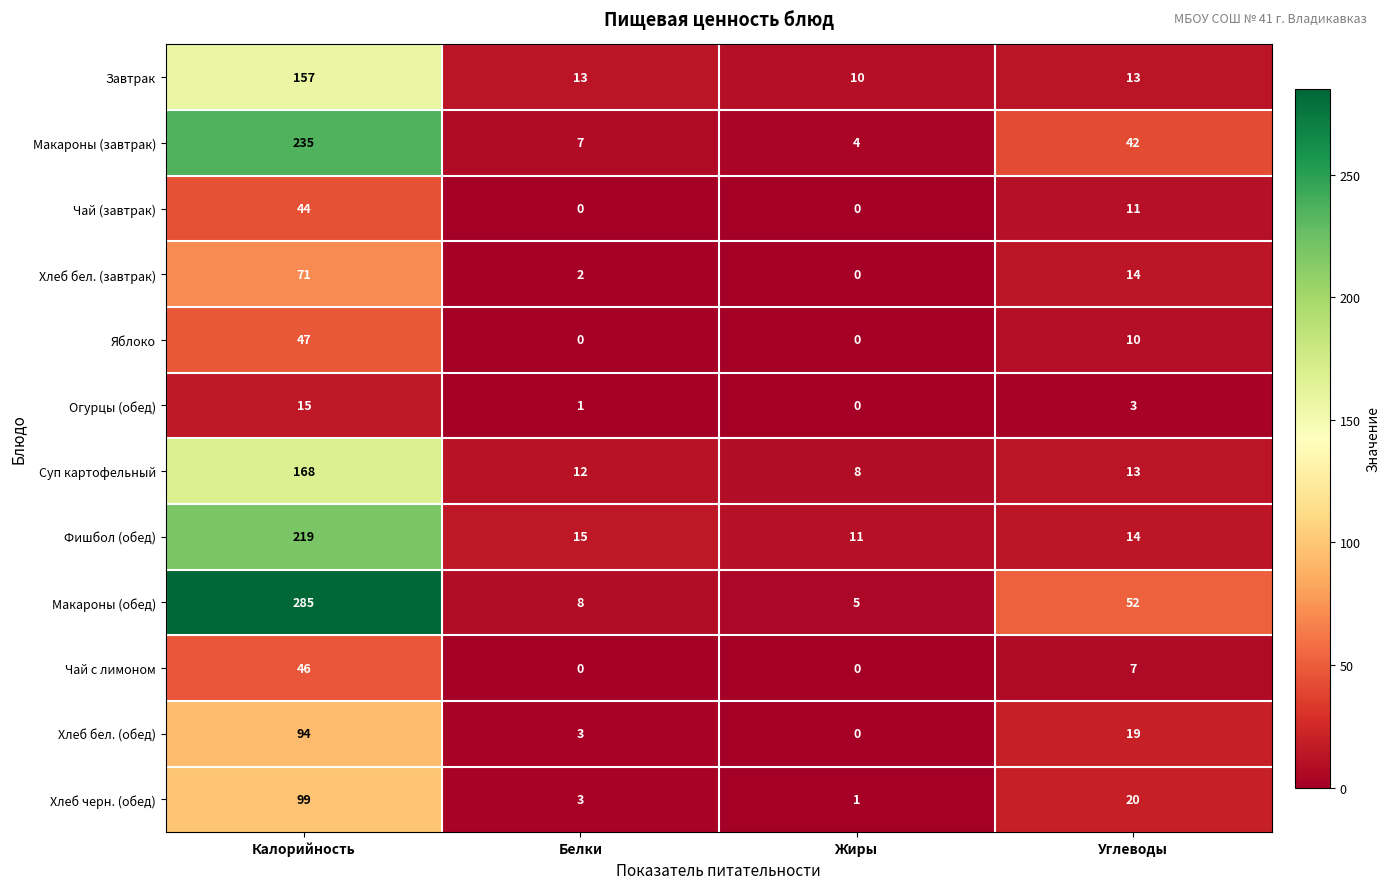

At how many categories does at least one series exceed 5?

4